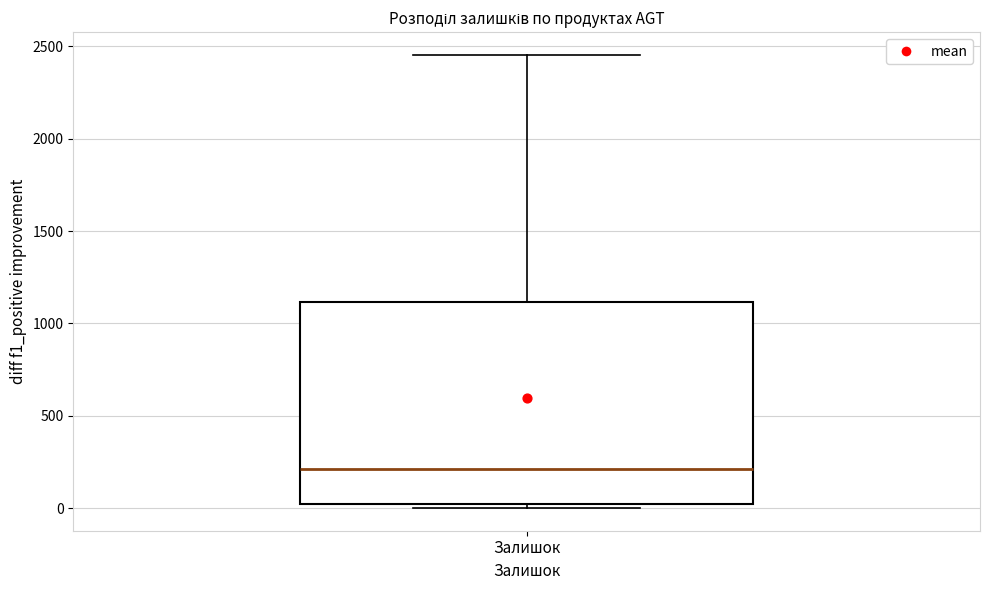

Where does the median line of the box for Залишок sit on the y-axis? The values are not printed on the chart, so give them approximately, as read against the axis.

200